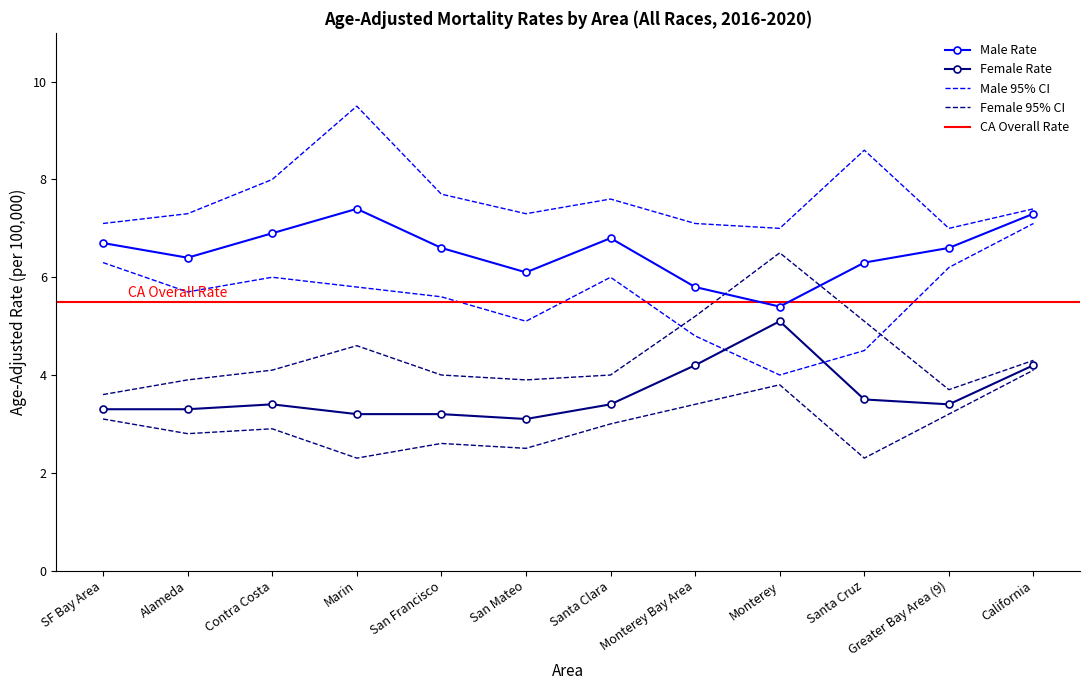

What is the difference between the highest and lowest values at Monterey Bay Area?

3.7